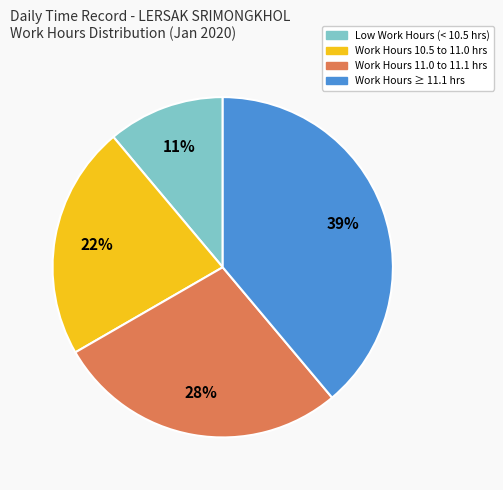

How many slices are in this pie chart?

4